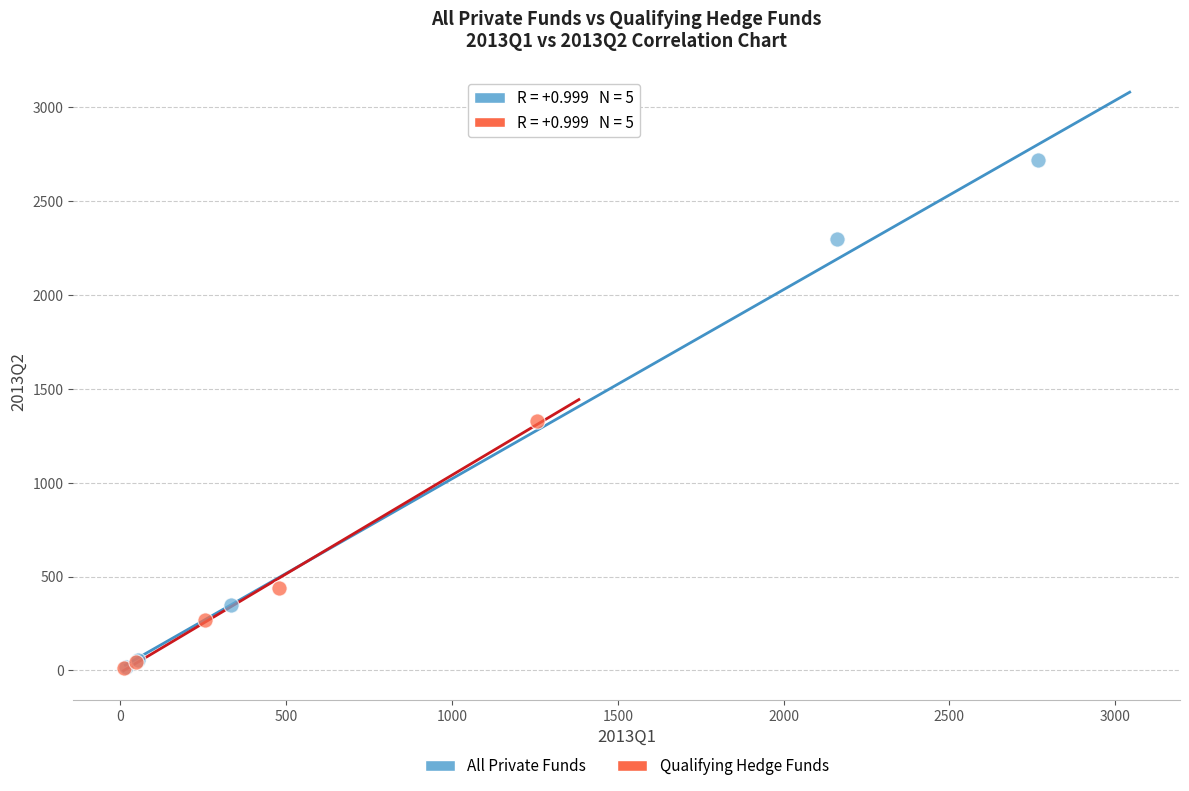

Which series reaches the maximum Y coordinate?

All Private Funds